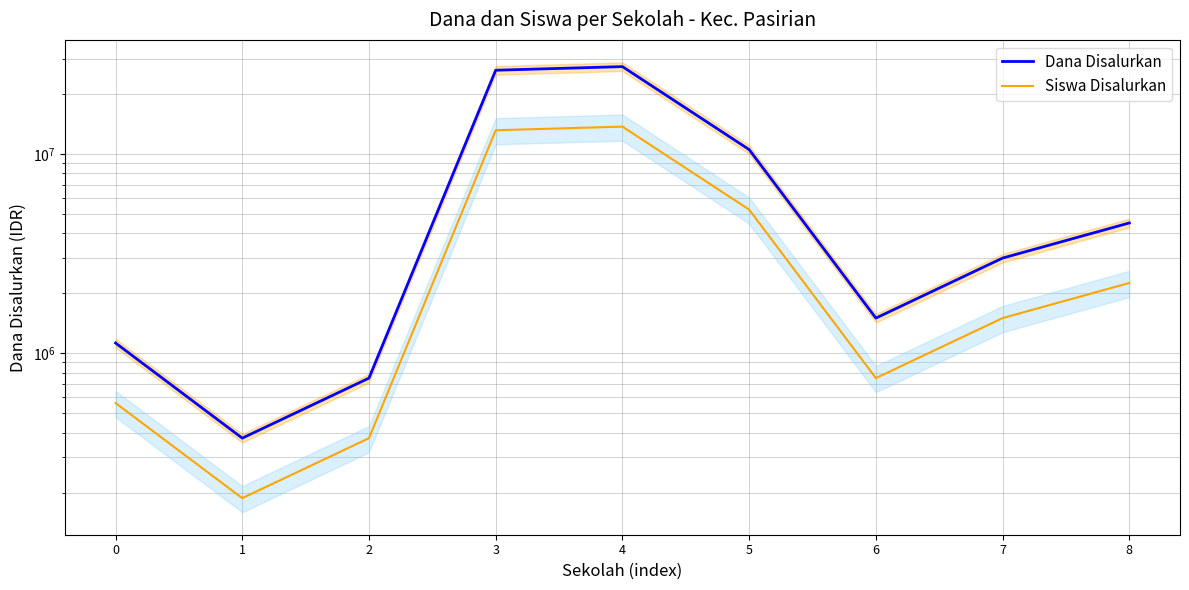

What are all the series names shown in the legend?

Dana Disalurkan, Siswa Disalurkan